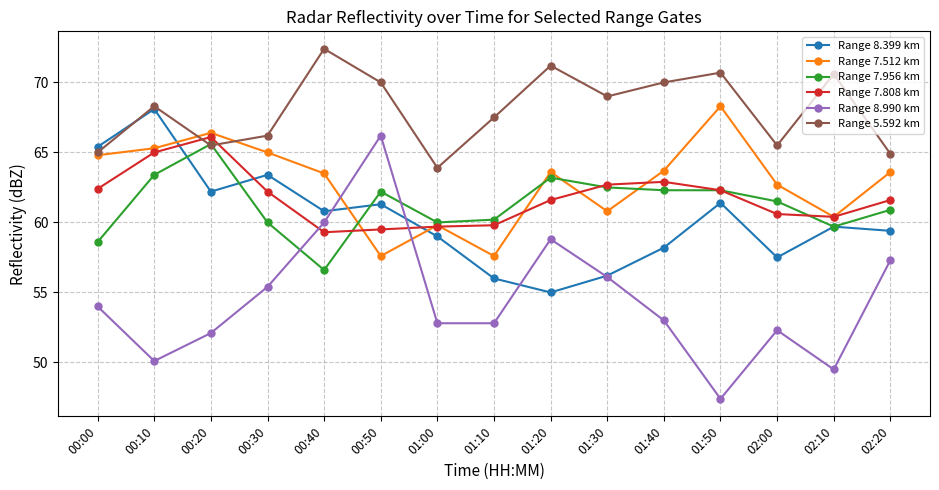

What is the label of the 1st point from the left?

00:00